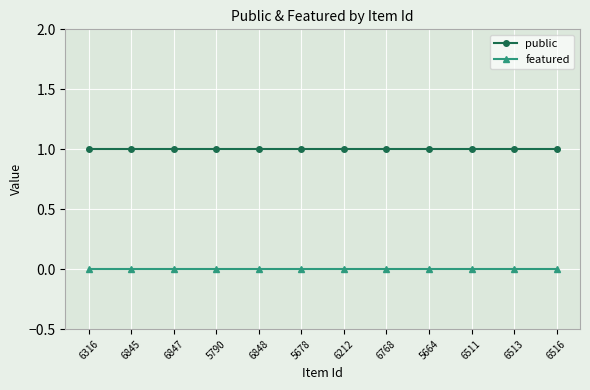

Reading left to right, what are all the values shown in this chart?

public: 1	1	1	1	1	1	1	1	1	1	1	1
featured: 0	0	0	0	0	0	0	0	0	0	0	0